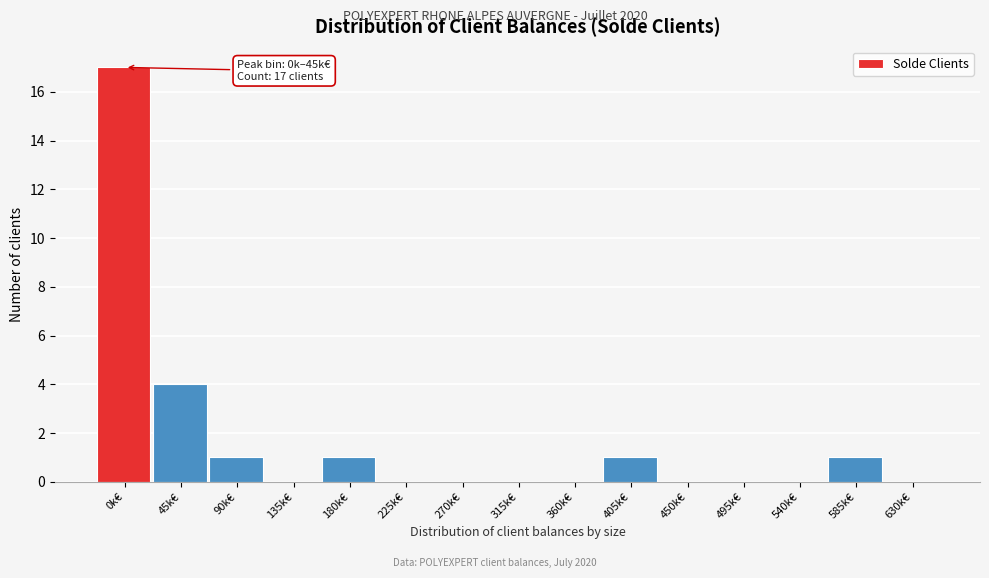

Reading left to right, list all the values displayed in this chart.

0k€=17	45k€=4	90k€=1	135k€=0	180k€=1	225k€=0	270k€=0	315k€=0	360k€=0	405k€=1	450k€=0	495k€=0	540k€=0	585k€=1	630k€=0